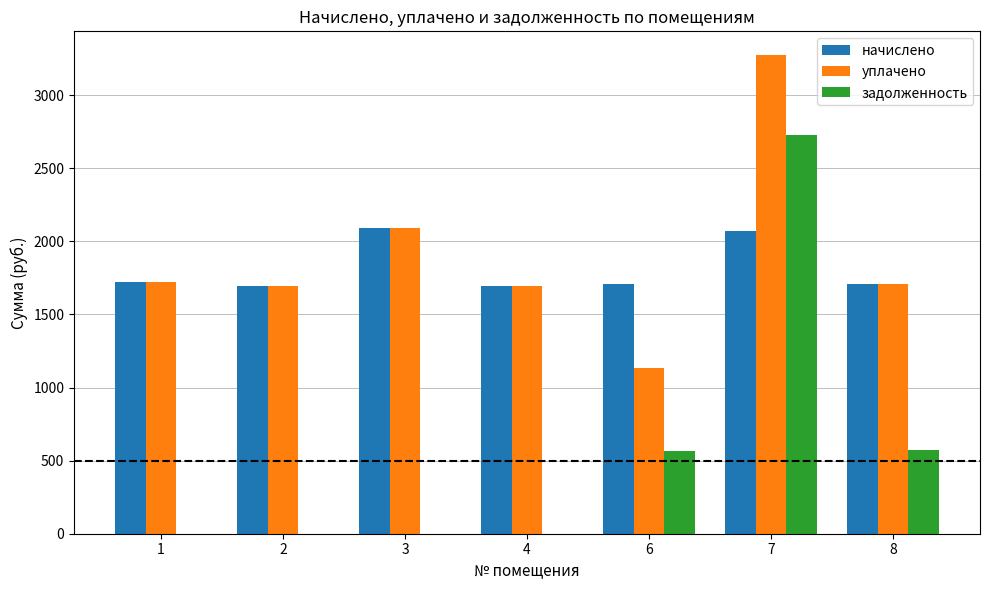

What is the total value across all series at 4?

3394.7